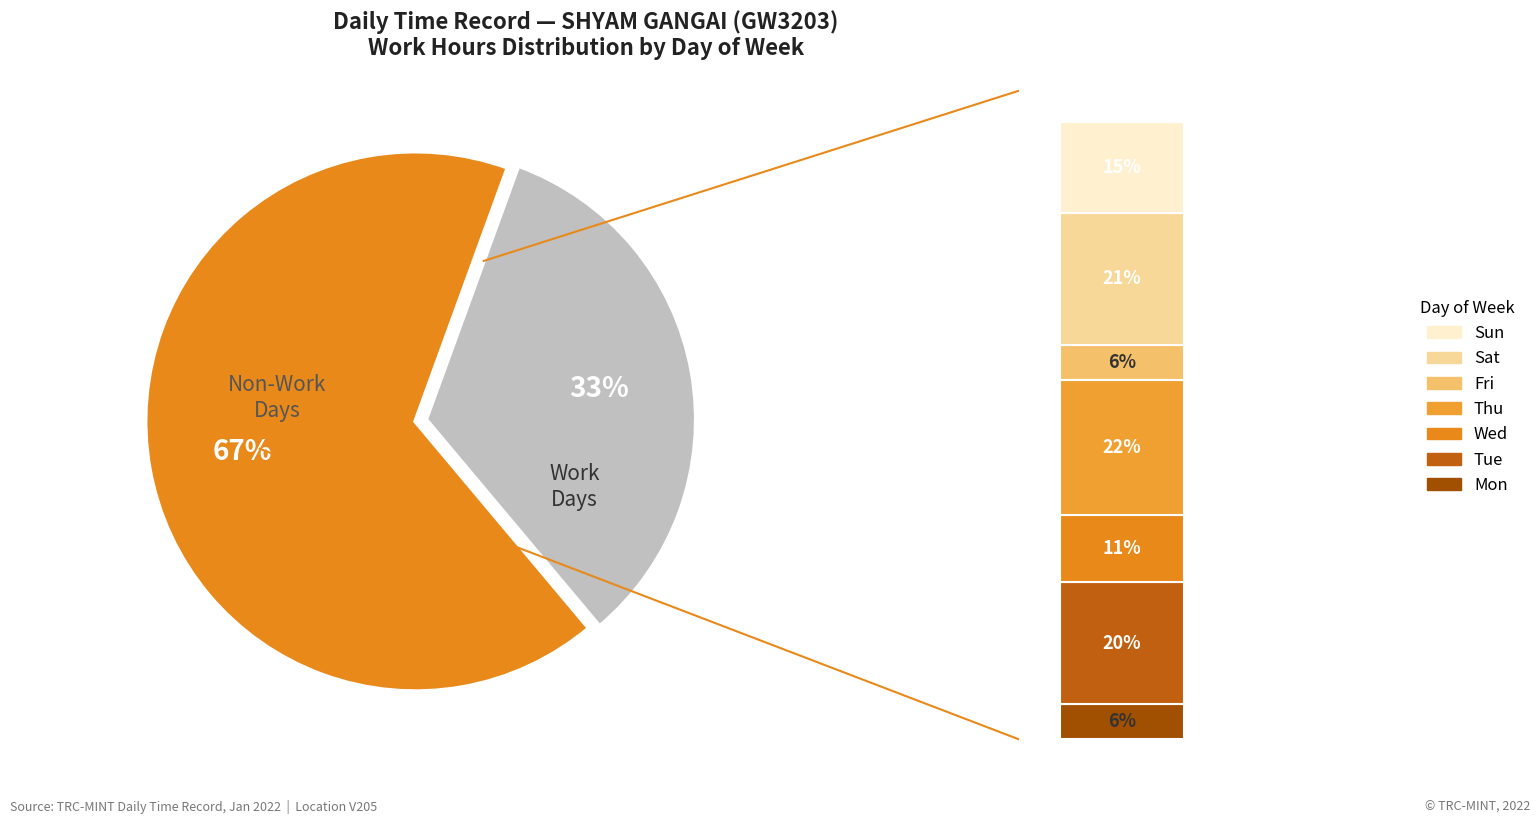

Does Wed account for over 50% of the chart?

No